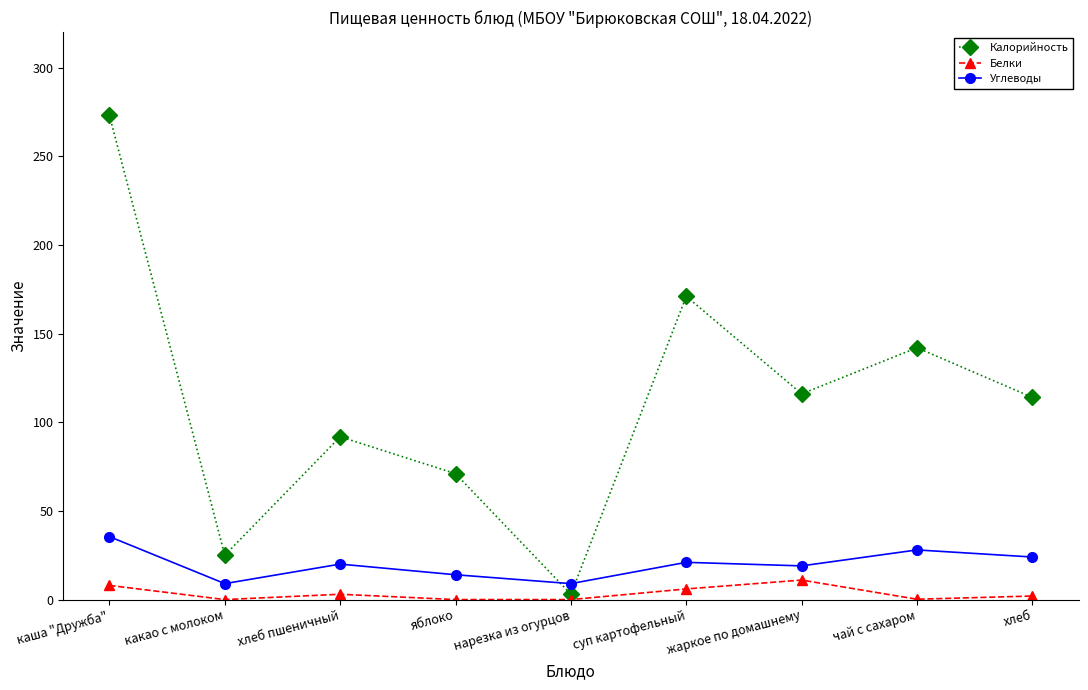

What is the label of the 7th point from the left?

жаркое по домашнему